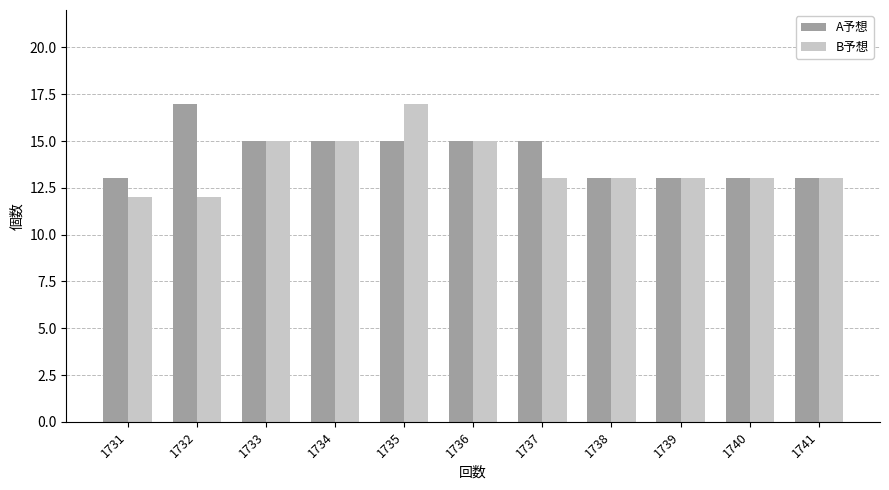

At which category is the sum across all series the highest?

1735